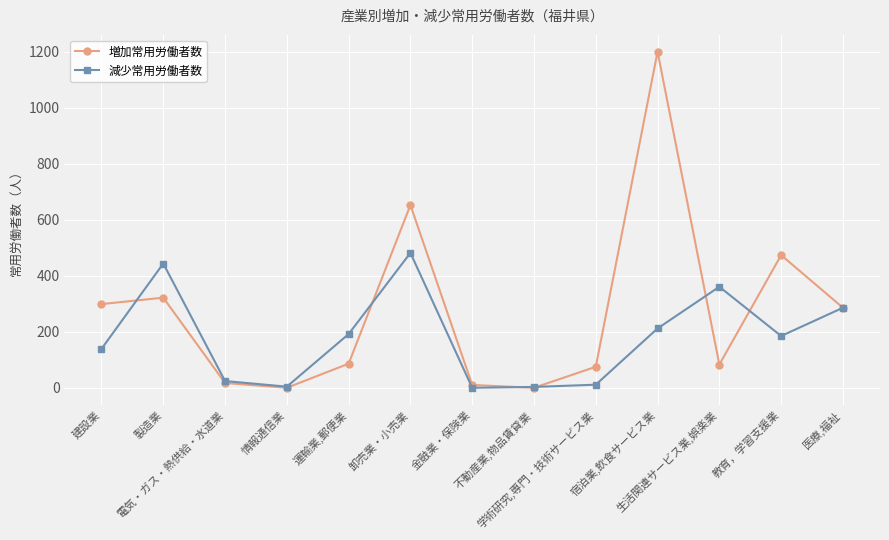

At which category is the sum across all series the highest?

宿泊業,飲食サービス業